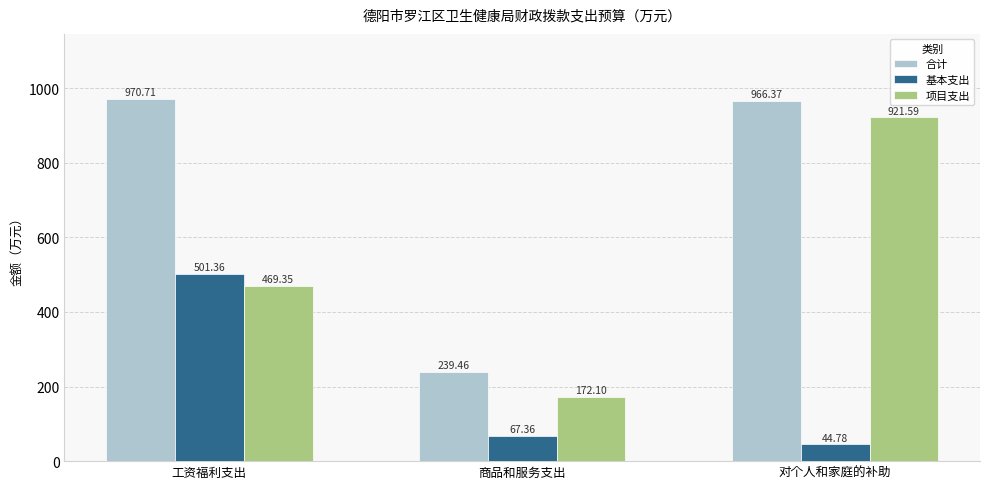

What is the spread (max minus min) of values at 商品和服务支出?

172.1